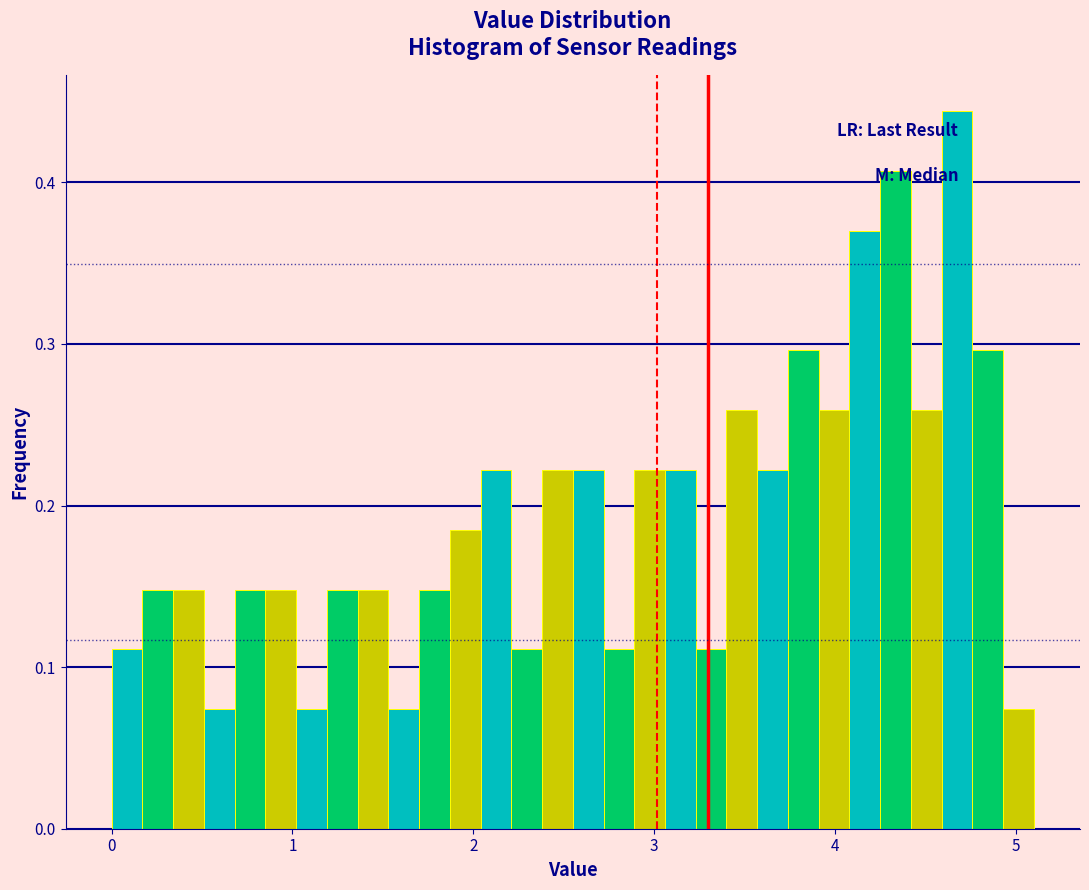

Around what value on the x-axis is the tallest bar? Give the approximate position of its centre, as read against the axis.

4.7